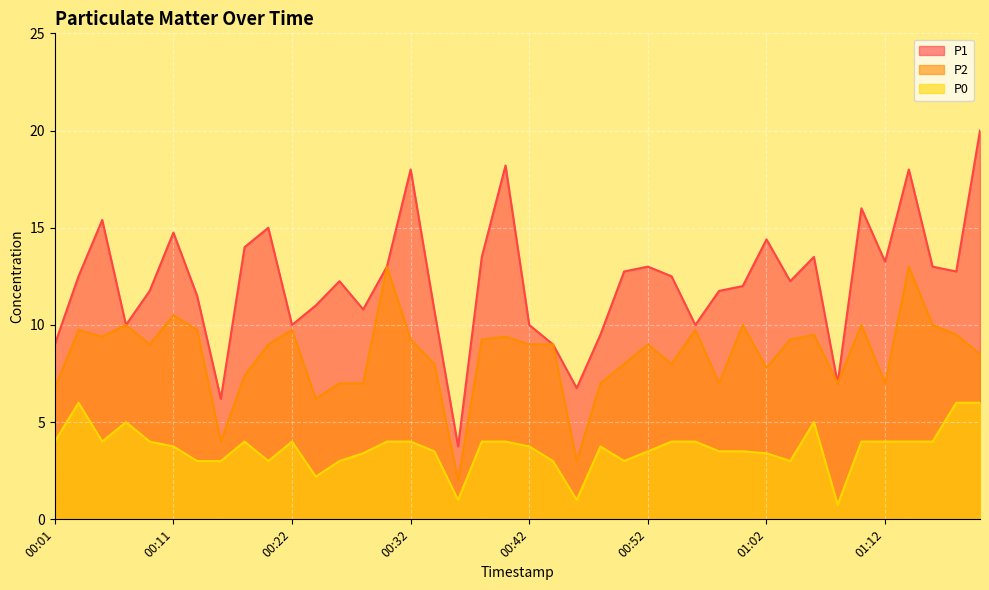

True or false: P1 has a value of 3.8 at 00:36.

True